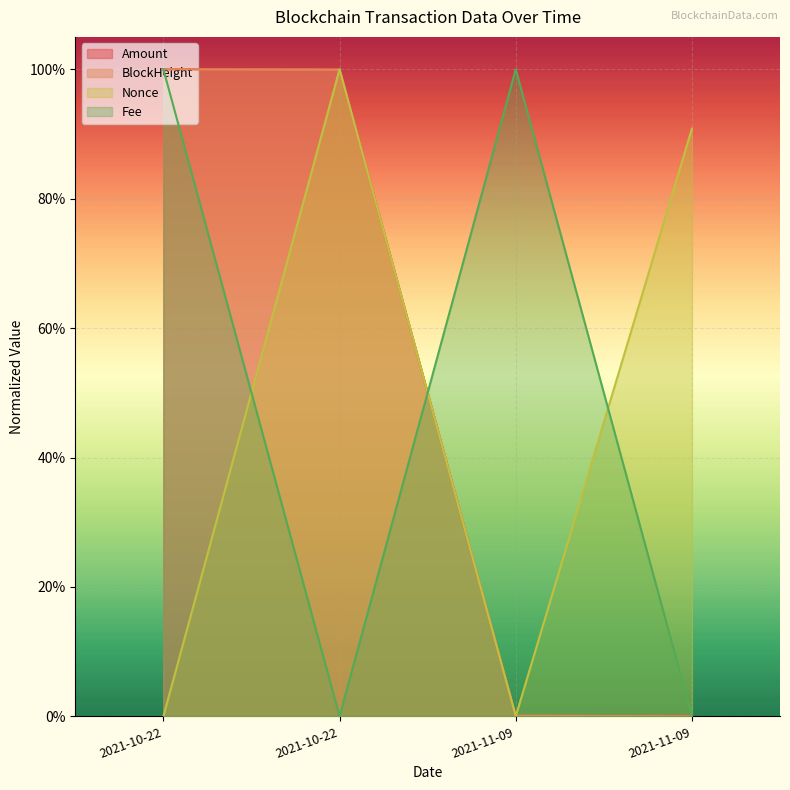

Is it true that BlockHeight equals 1.4 at 2021-10-22?

False